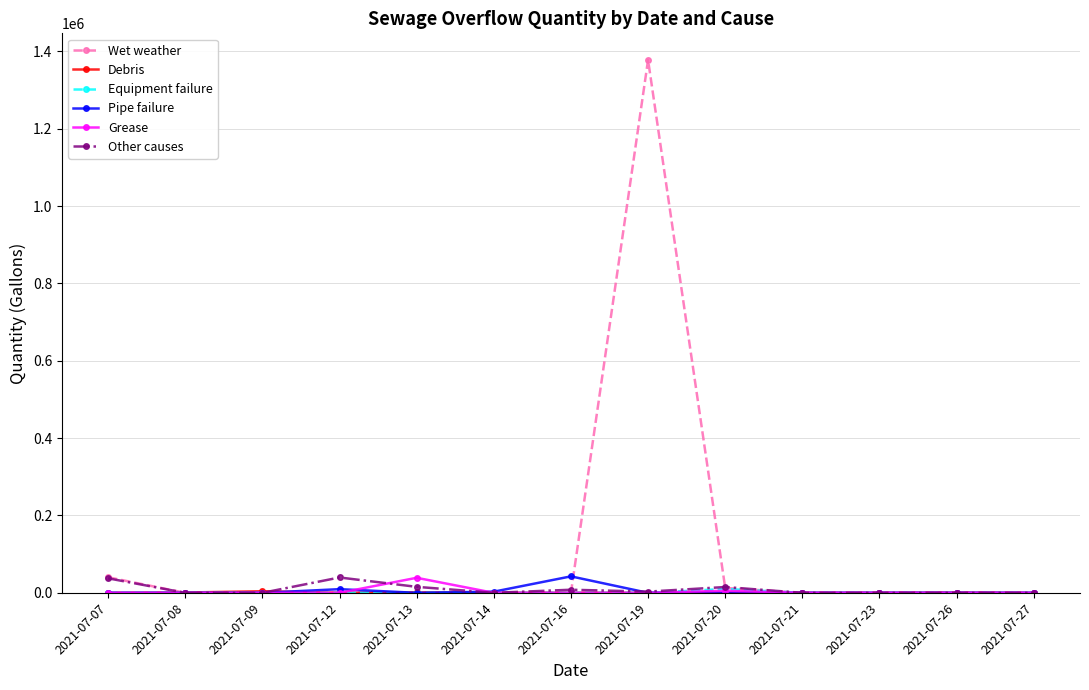

The value of Grease at 2021-07-26 is 0. True or false?

True